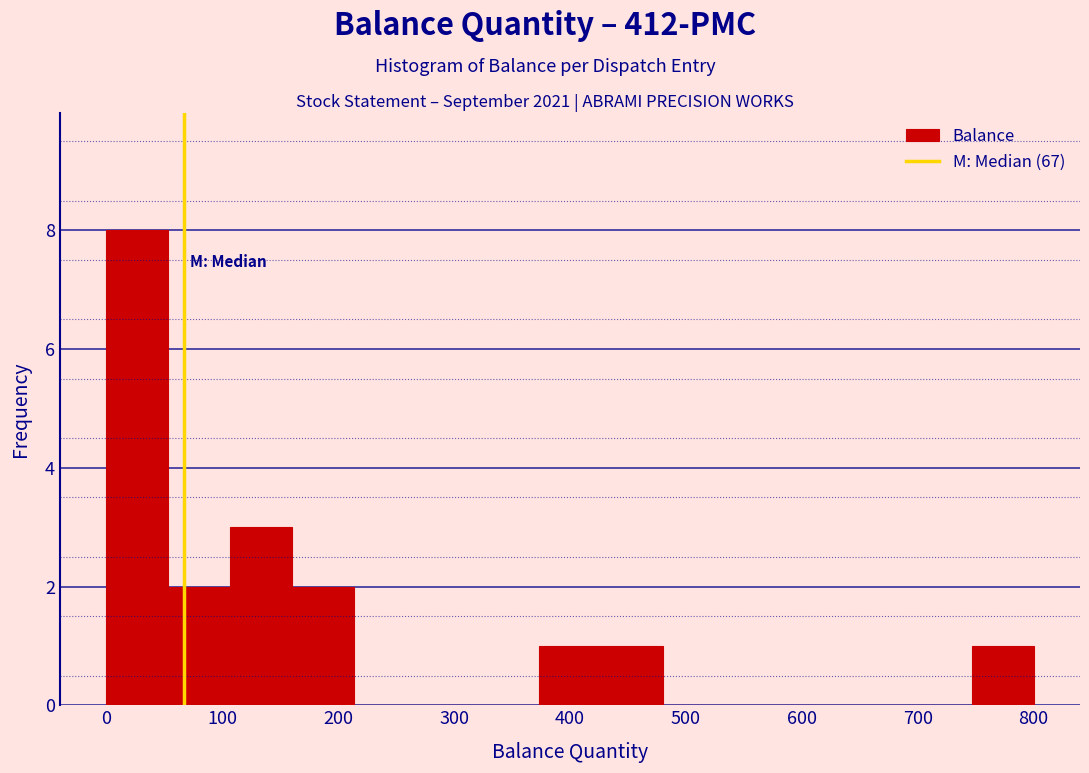

Reading left to right, list every bar in this chart as the range it spans on the x-axis followed by its height. Neither the bar edges nor the heights are printed on the chart, so give them approximately, as read against the axes.

0 to 50: 8
50 to 110: 2
110 to 160: 3
160 to 210: 2
210 to 270: 0
270 to 320: 0
320 to 370: 0
370 to 430: 1
430 to 480: 1
480 to 530: 0
530 to 590: 0
590 to 640: 0
640 to 690: 0
690 to 750: 0
750 to 800: 1